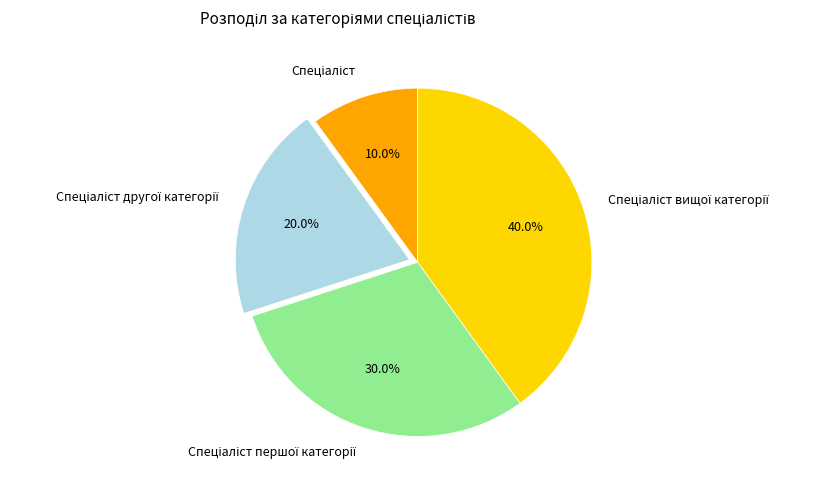

Is there a majority slice in this chart?

No